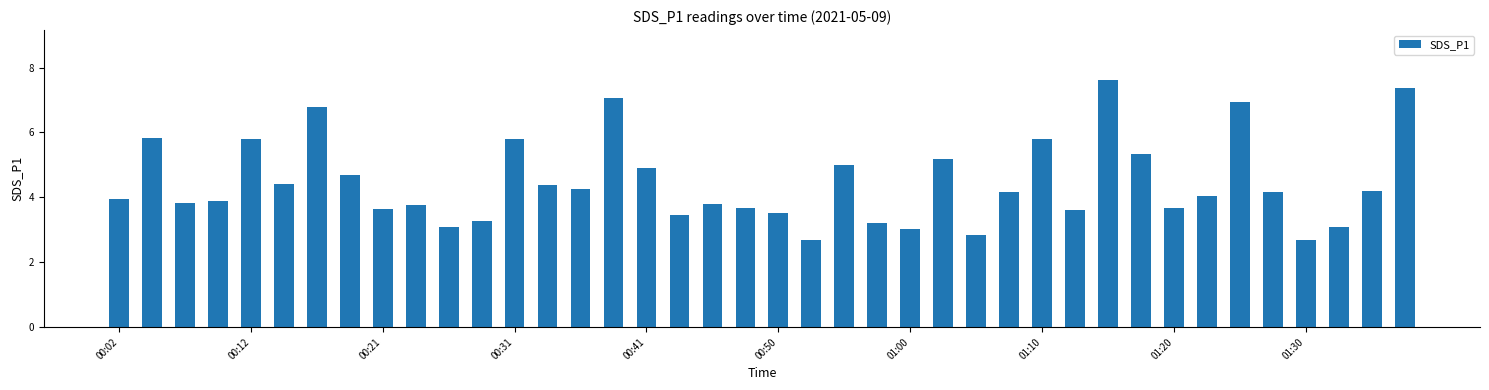

What is the maximum value shown in the chart?

7.6